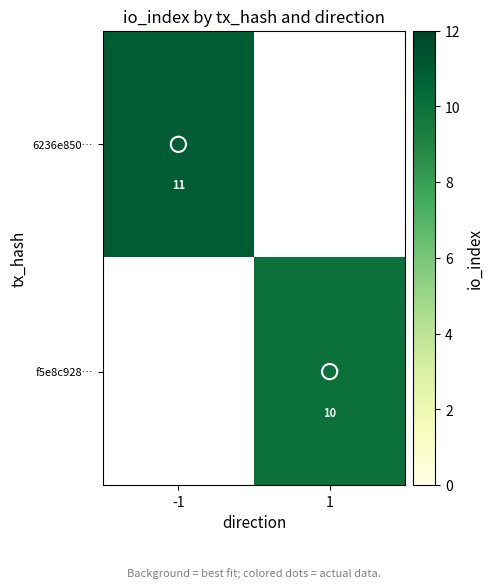

Between 1 and -1, which is larger?

-1